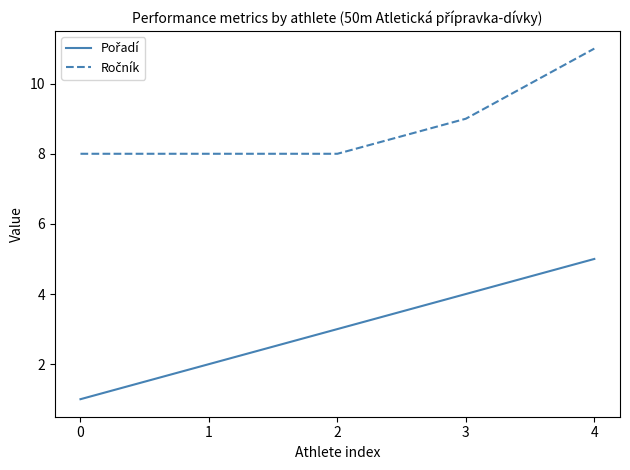

At which category is the sum across all series the highest?

4